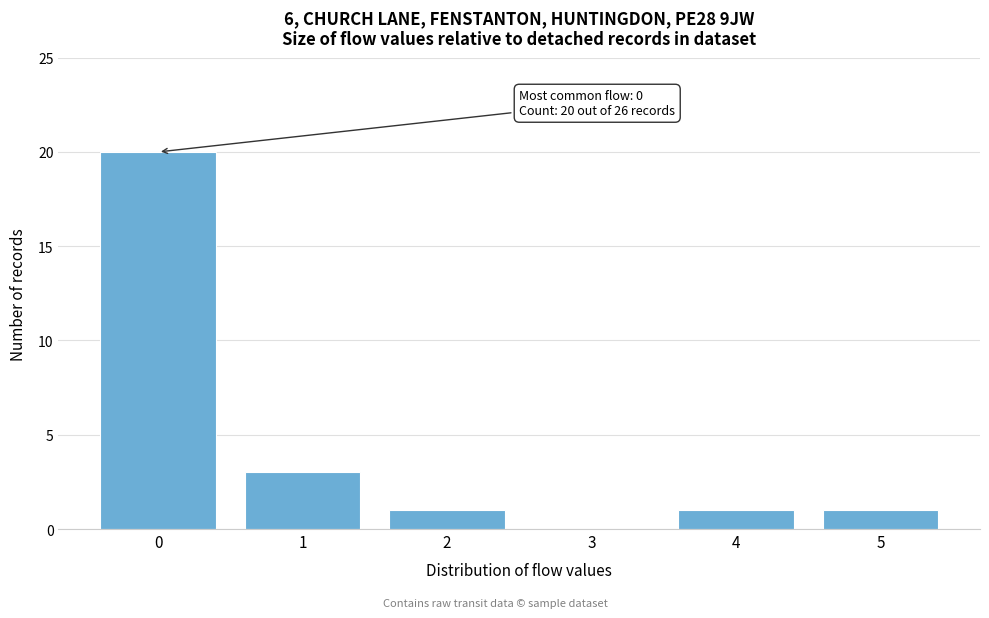

Reading left to right, extract all data points from this chart.

0=20	1=3	2=1	3=0	4=1	5=1